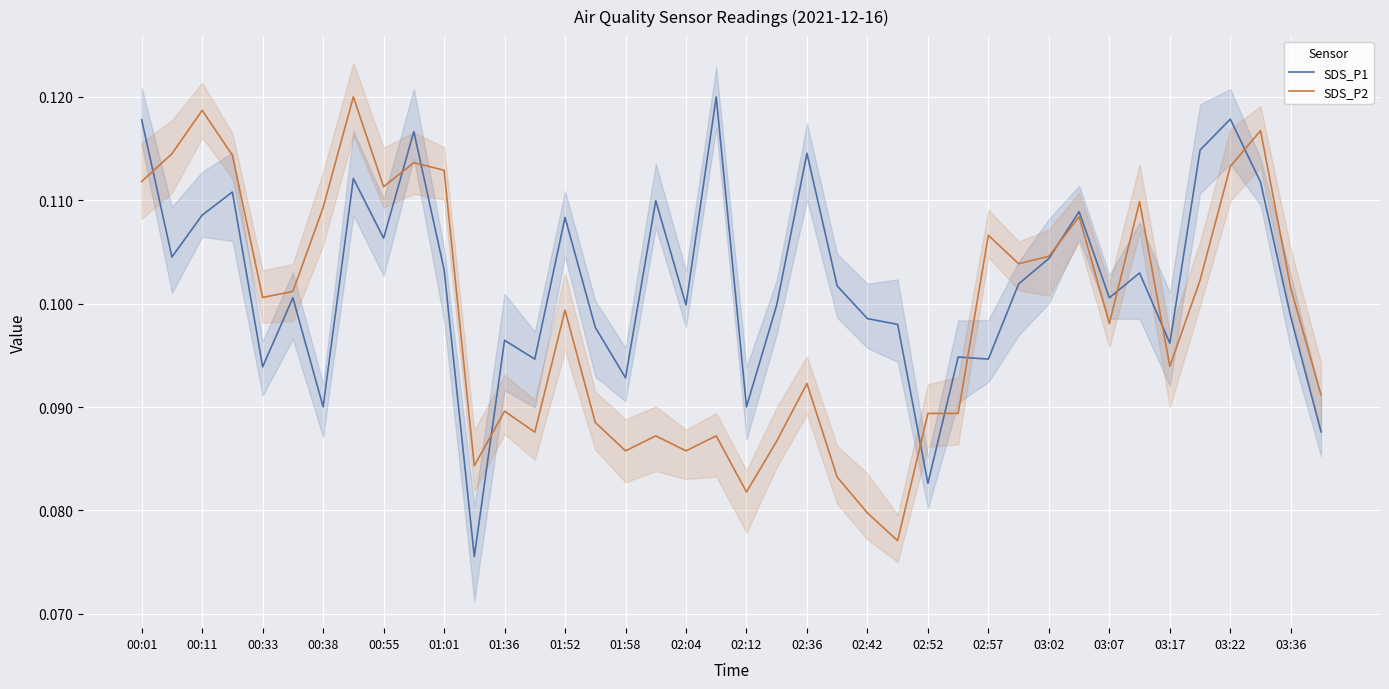

Rank the series by their maximum value, from highest to lowest.

SDS_P1, SDS_P2